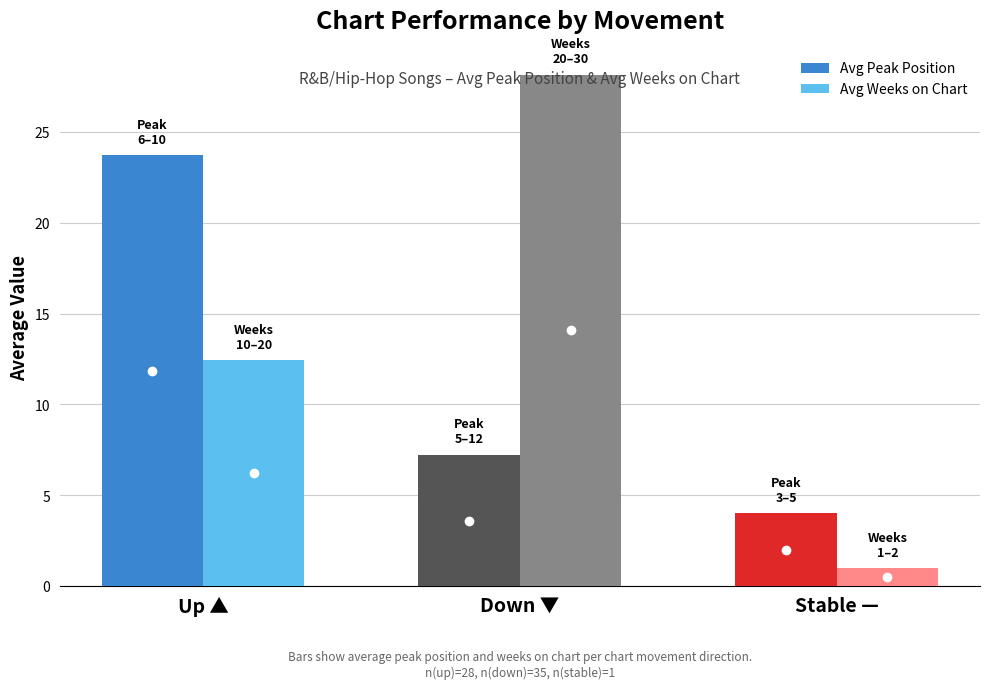

True or false: Avg Peak Position has a value of 8.8 at Up ▲.

False